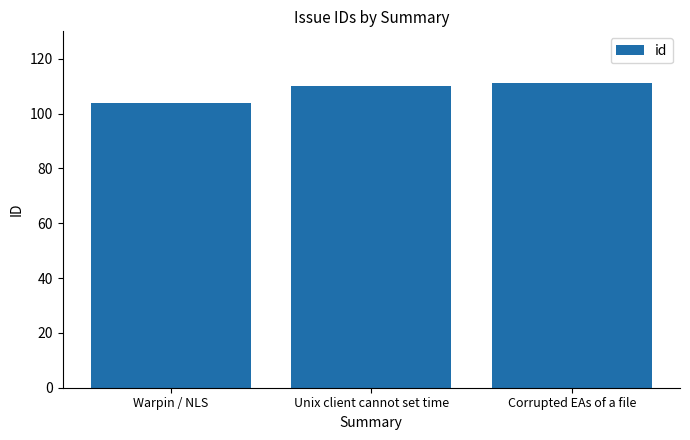

The value at Unix client cannot set time is 110. True or false?

True